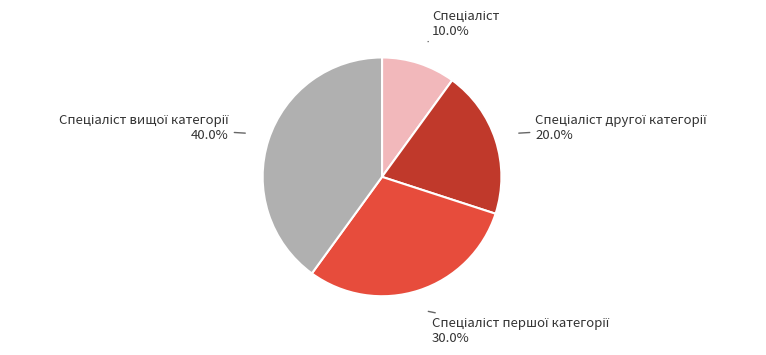

To the nearest percent, what is the average slice percentage?

25%